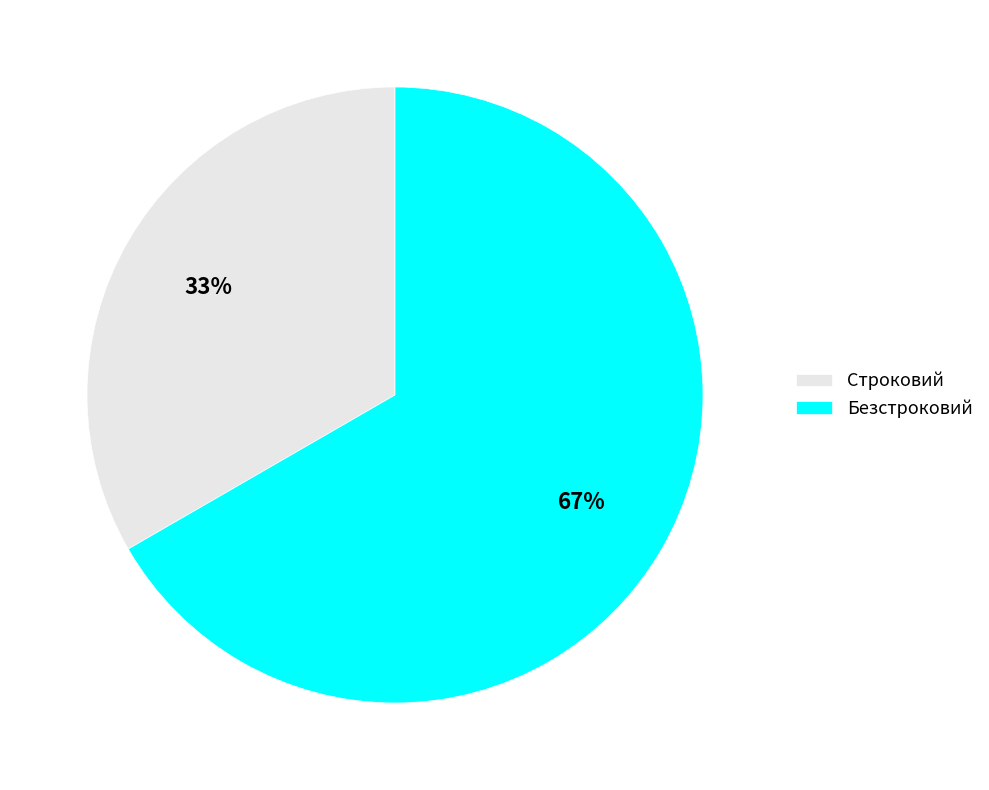

Count the number of slices in the pie.

2